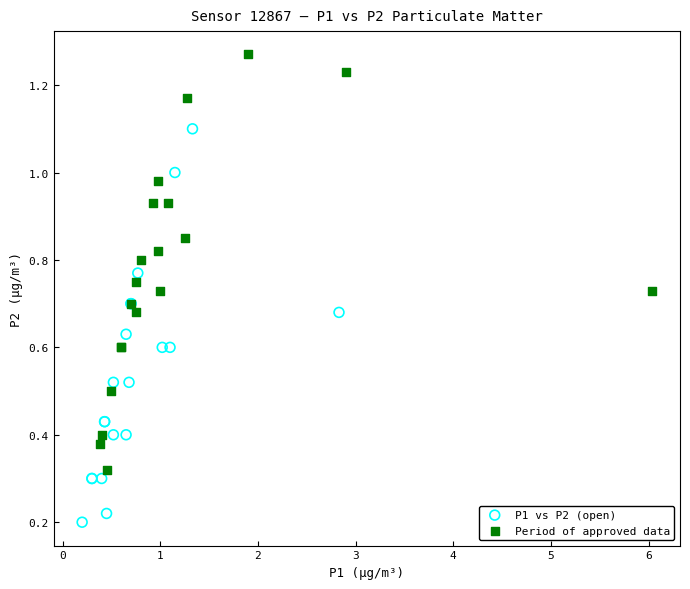

Which series contains the lowest Y value?

P1 vs P2 (open)